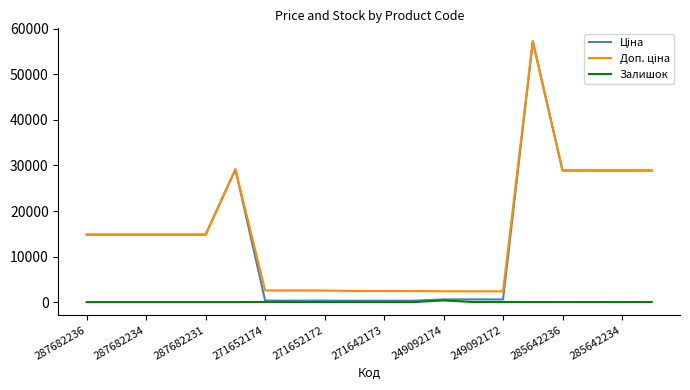

True or false: Залишок and Ціна intersect in this chart.

False